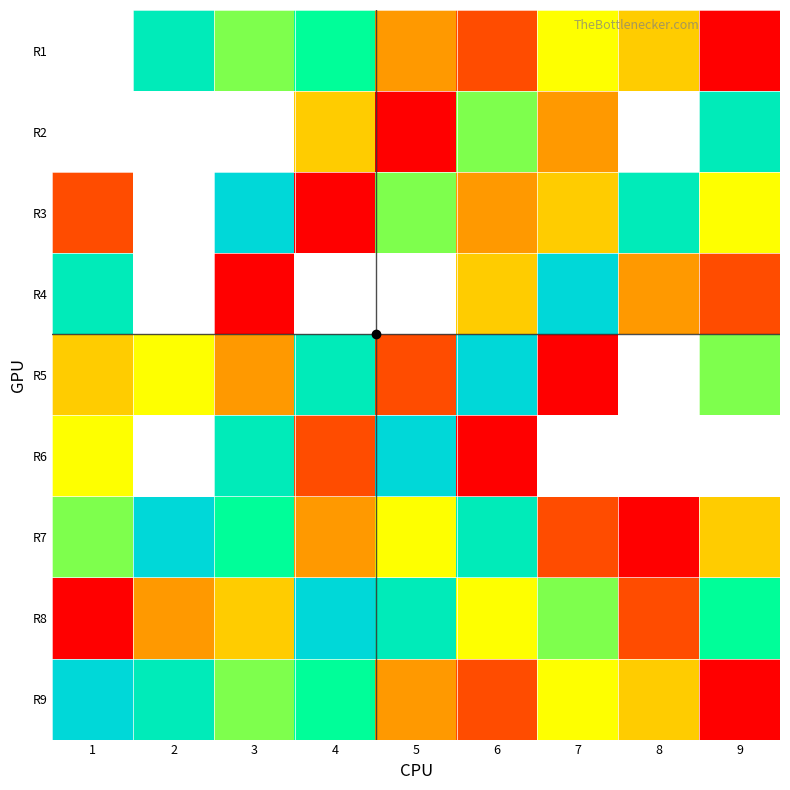

Where does the R6 series first go above 8?

5